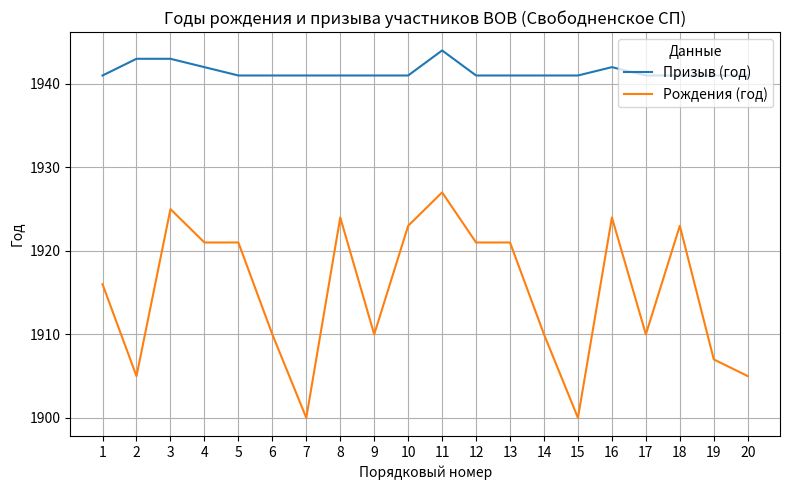

What is the difference between the maximum and minimum values in the Призыв (год) series?

3